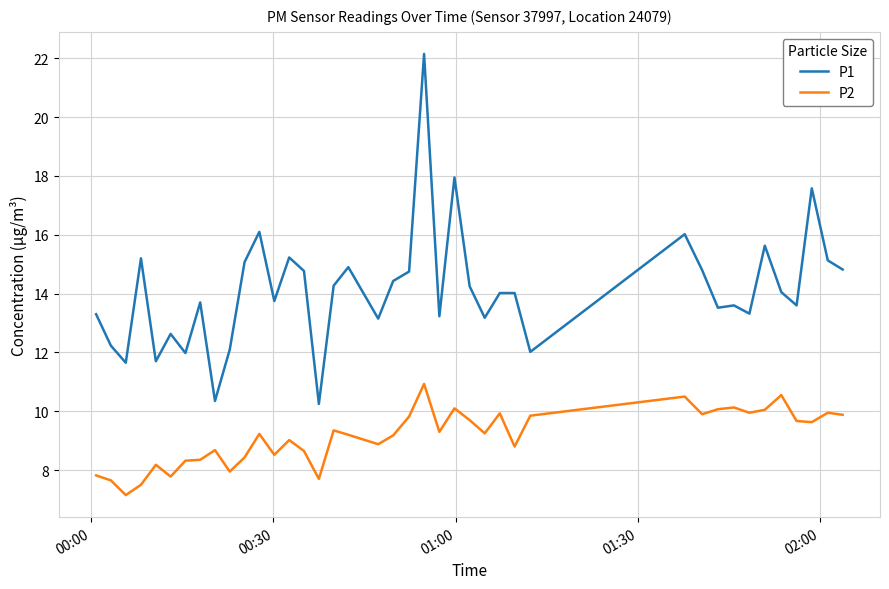

Which series has the widest spread of values?

P1